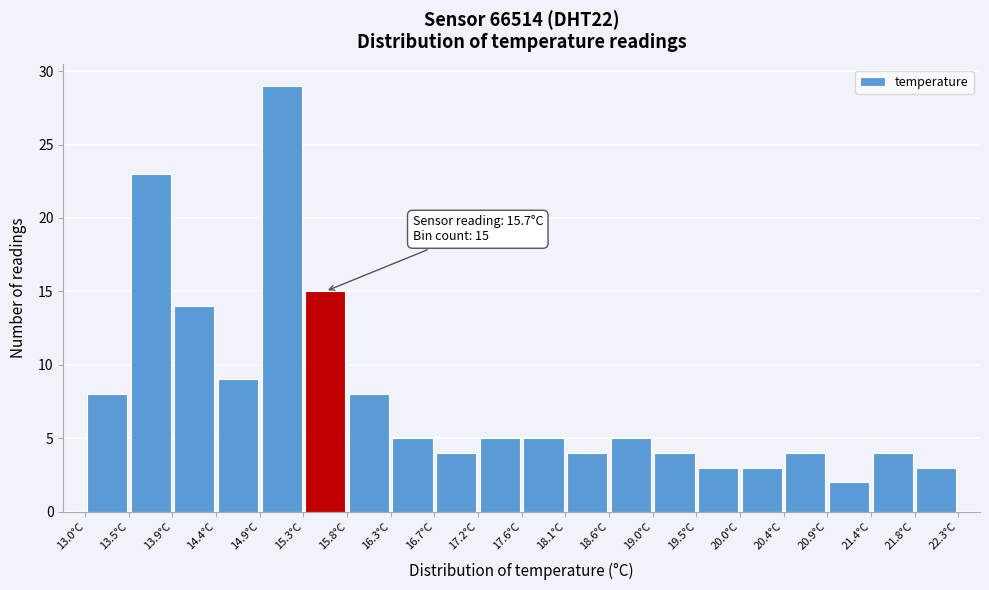

Over which range of the x-axis is the bar tallest?

14.860 to 15.325